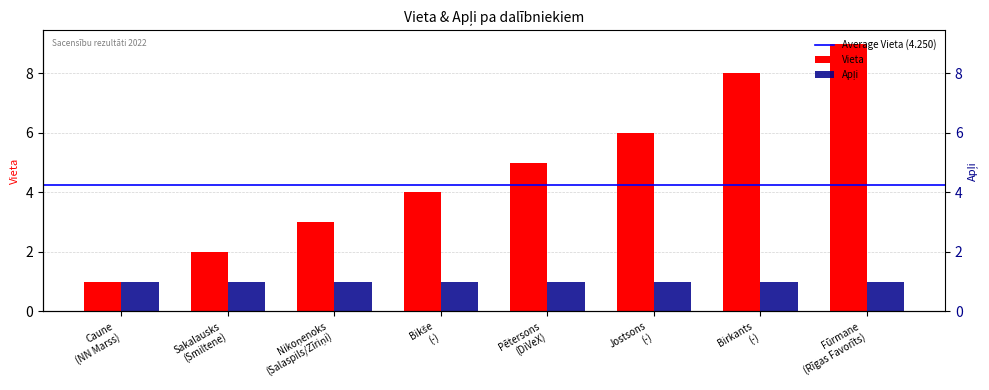

What is the sum of all values?

38